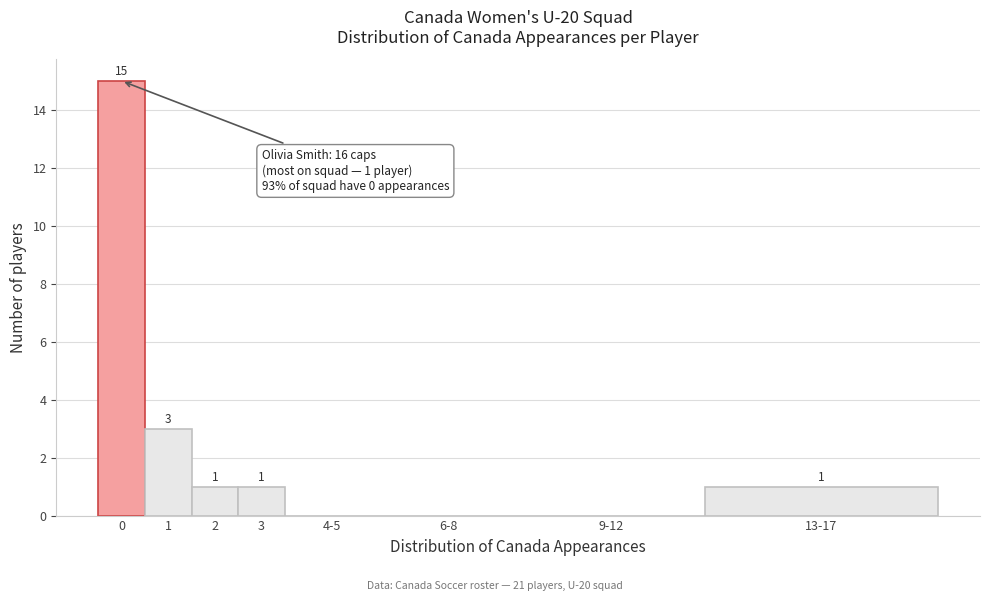

Reading left to right, what are all the values shown in this chart?

0=15	1=3	2=1	3=1	4-5=0	6-8=0	9-12=0	13-17=1